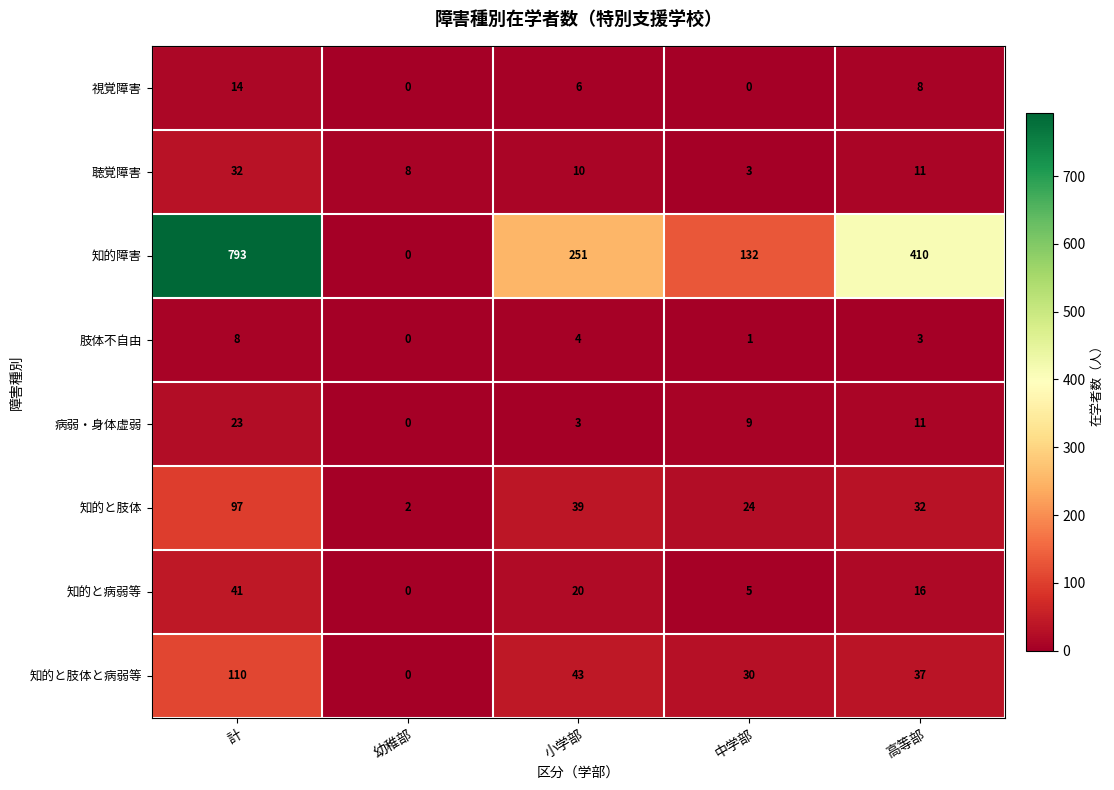

At how many categories does at least one series exceed 96?

4